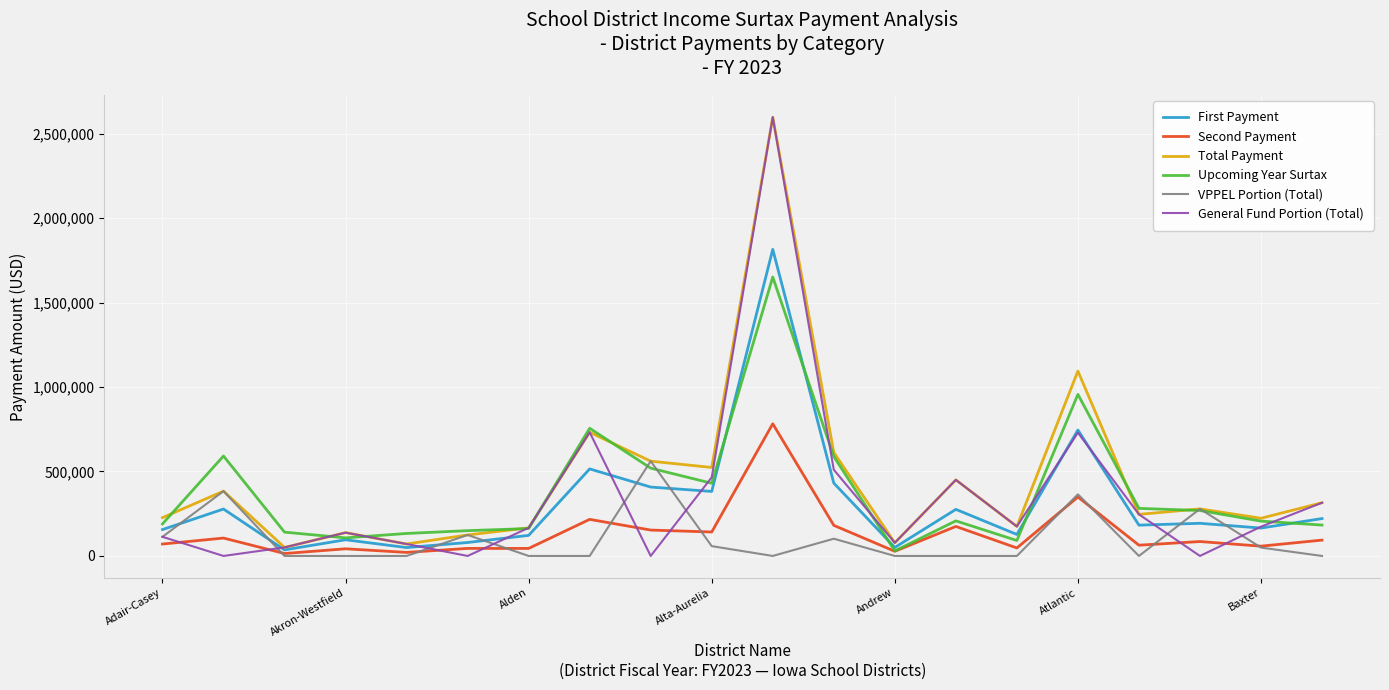

After their last crossing, which series has the higher values: General Fund Portion (Total) or Second Payment?

General Fund Portion (Total)